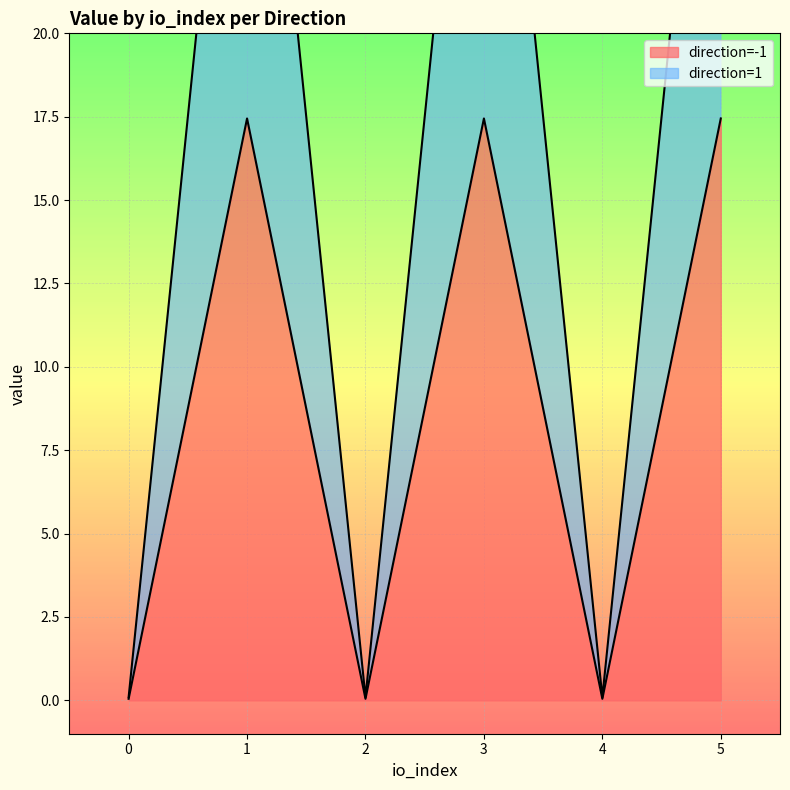

Reading left to right, transcribe all the data shown in this chart.

avg_value: 0.0	17.4	0.0	17.4	0.0	17.4	0.0	17.4	0.0	17.4	0.0	17.4
io_index: 0.0	1.0	2.0	3.0	4.0	5.0	0.0	1.0	2.0	3.0	4.0	5.0